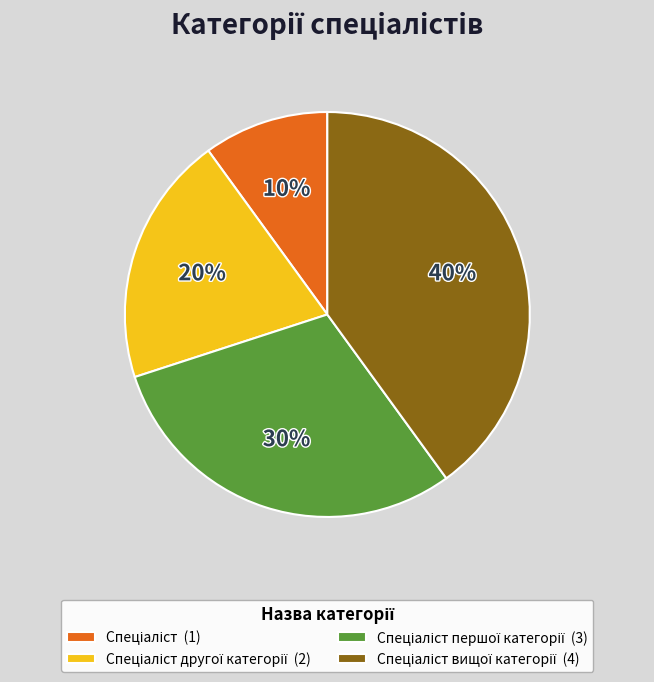

To the nearest percent, what is the difference between the largest and smallest slice percentages?

30%